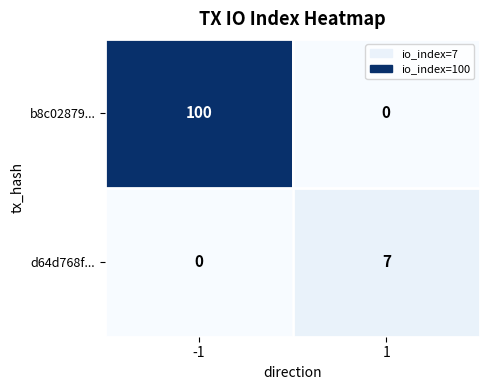

What is the spread (max minus min) of values at -1?

100